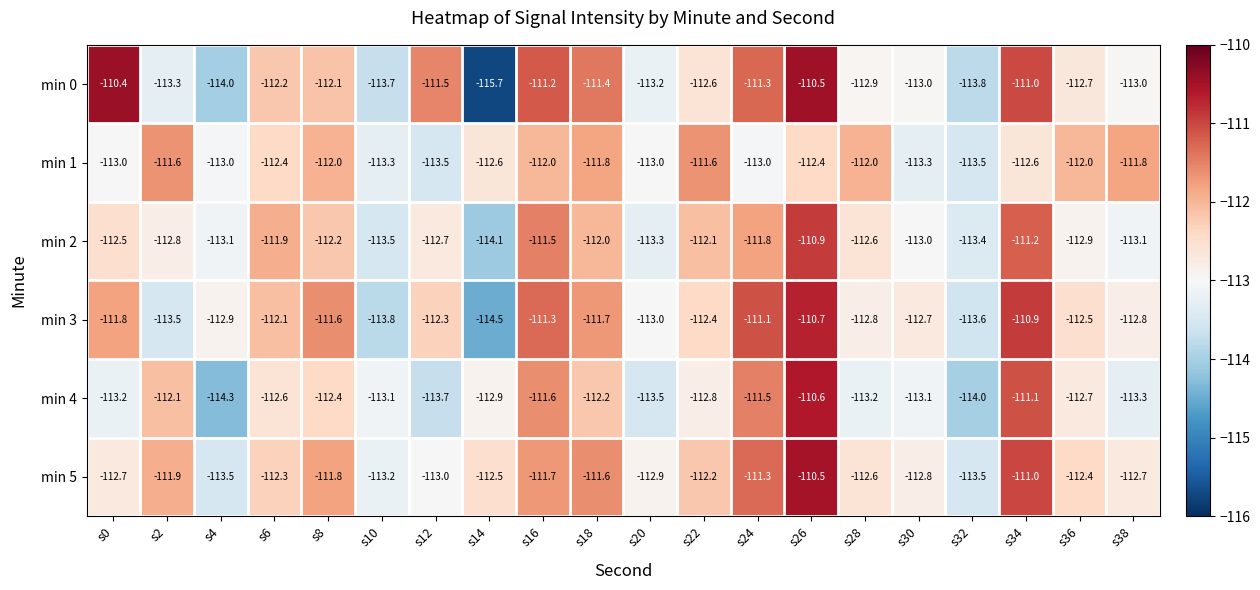

List the series in order of their peak value, highest first.

min 0, min 5, min 4, min 3, min 2, min 1